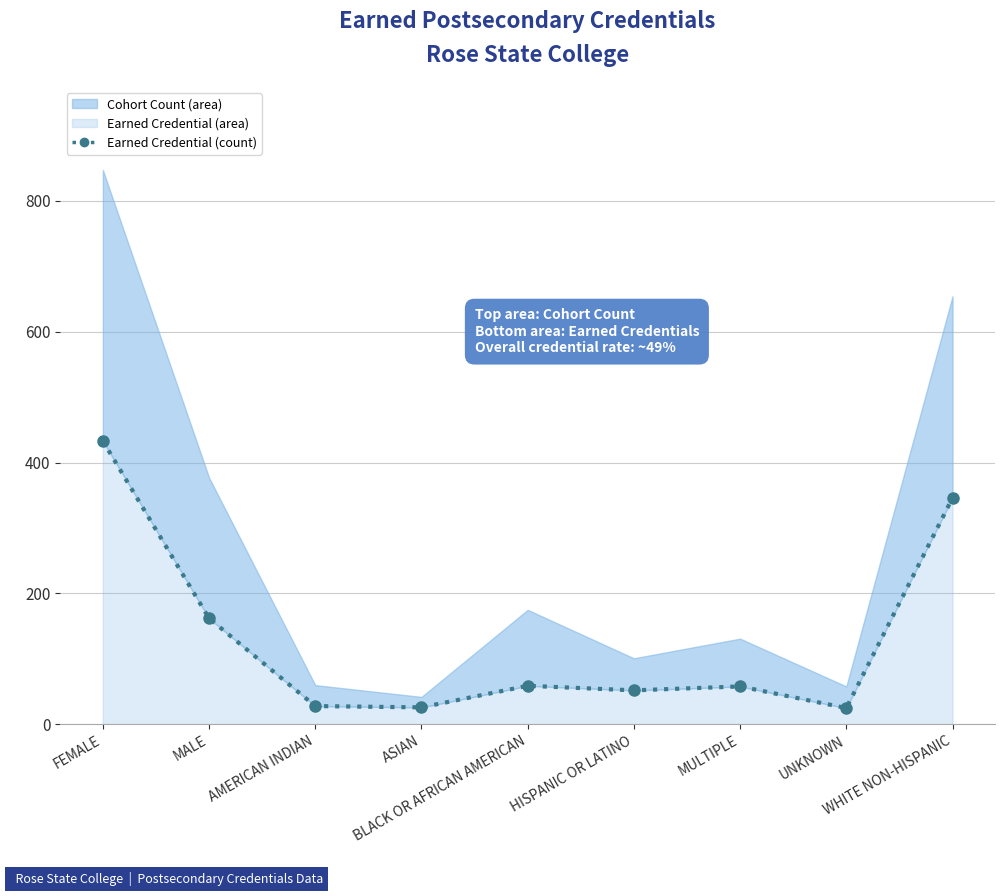

Reading left to right, what are all the values shown in this chart?

FEMALE=433	MALE=162	AMERICAN INDIAN=28	ASIAN=26	BLACK OR AFRICAN AMERICAN=59	HISPANIC OR LATINO=52	MULTIPLE=58	UNKNOWN=25	WHITE NON-HISPANIC=346